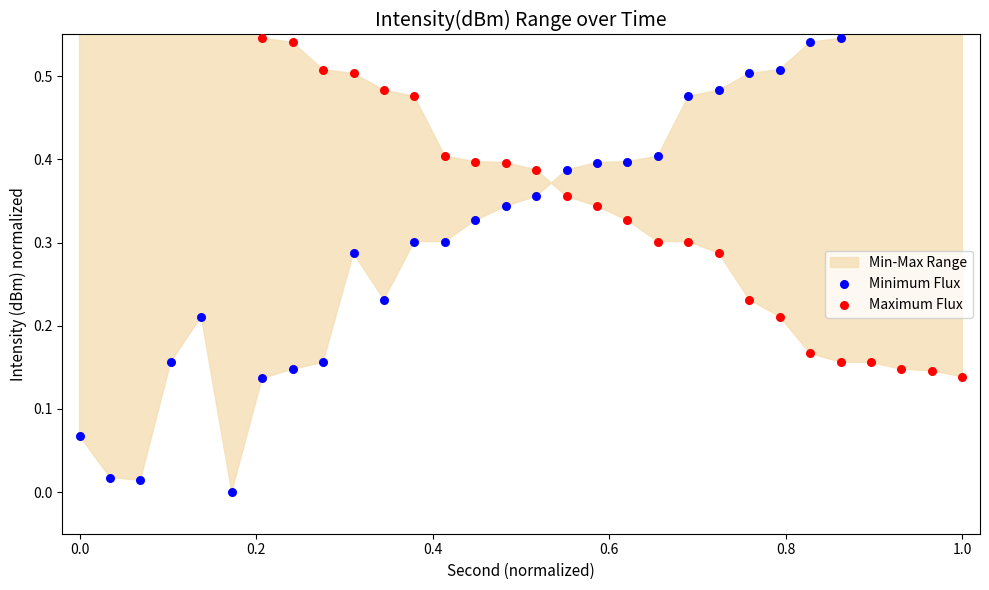

Is the value of Minimum Flux at 14 greater than the value of Maximum Flux at 1.2?

No